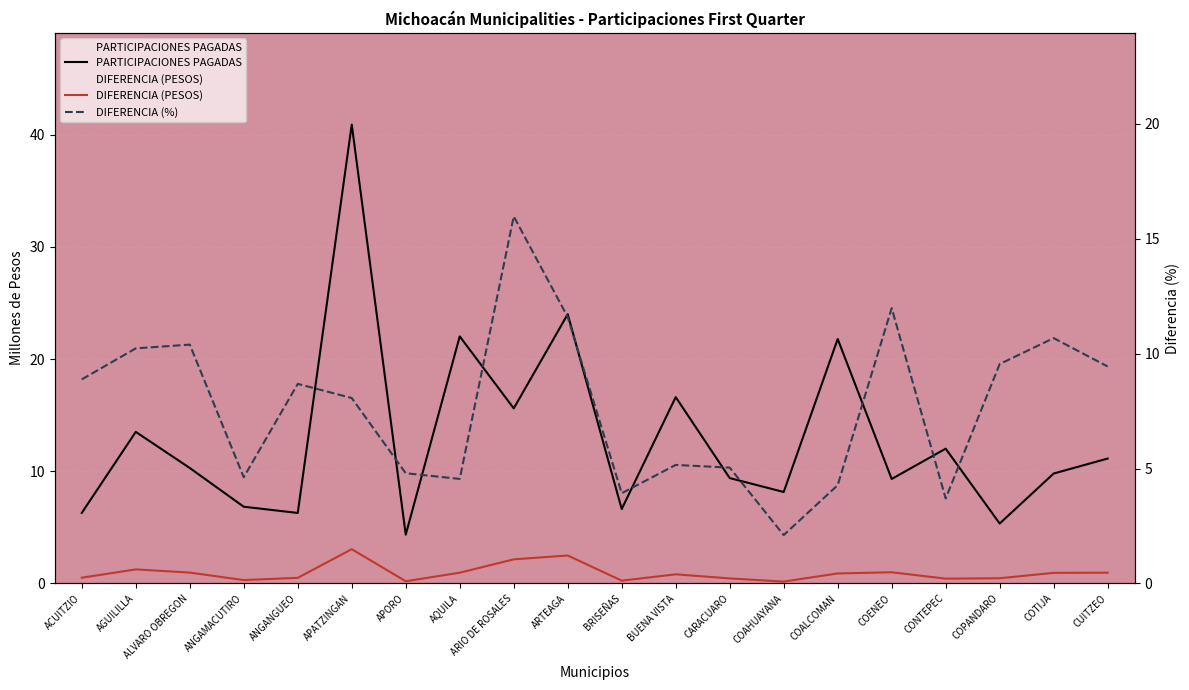

How many data points in DIFERENCIA (%) are less than 8?

9